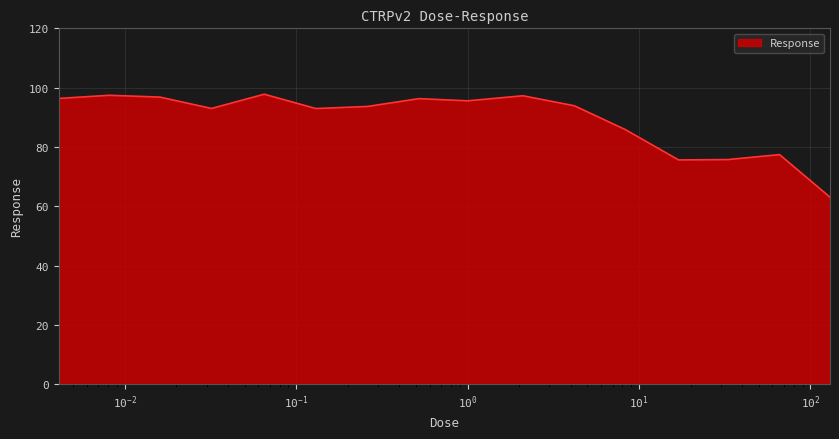

What is the maximum value shown in the chart?

97.8